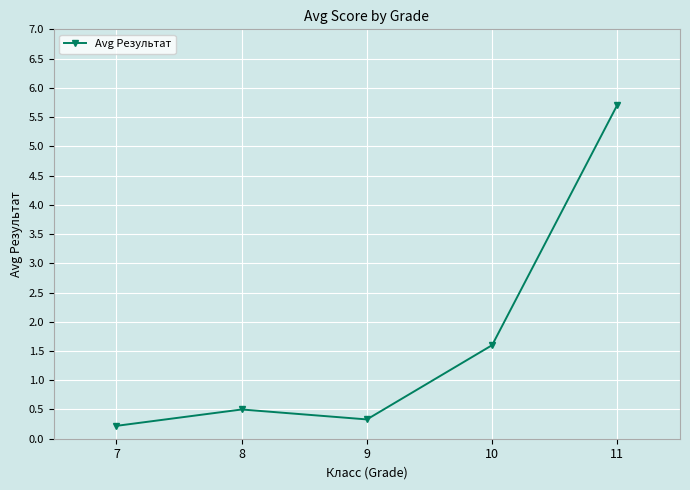

Rank the categories by value from highest to lowest.

11, 10, 8, 9, 7